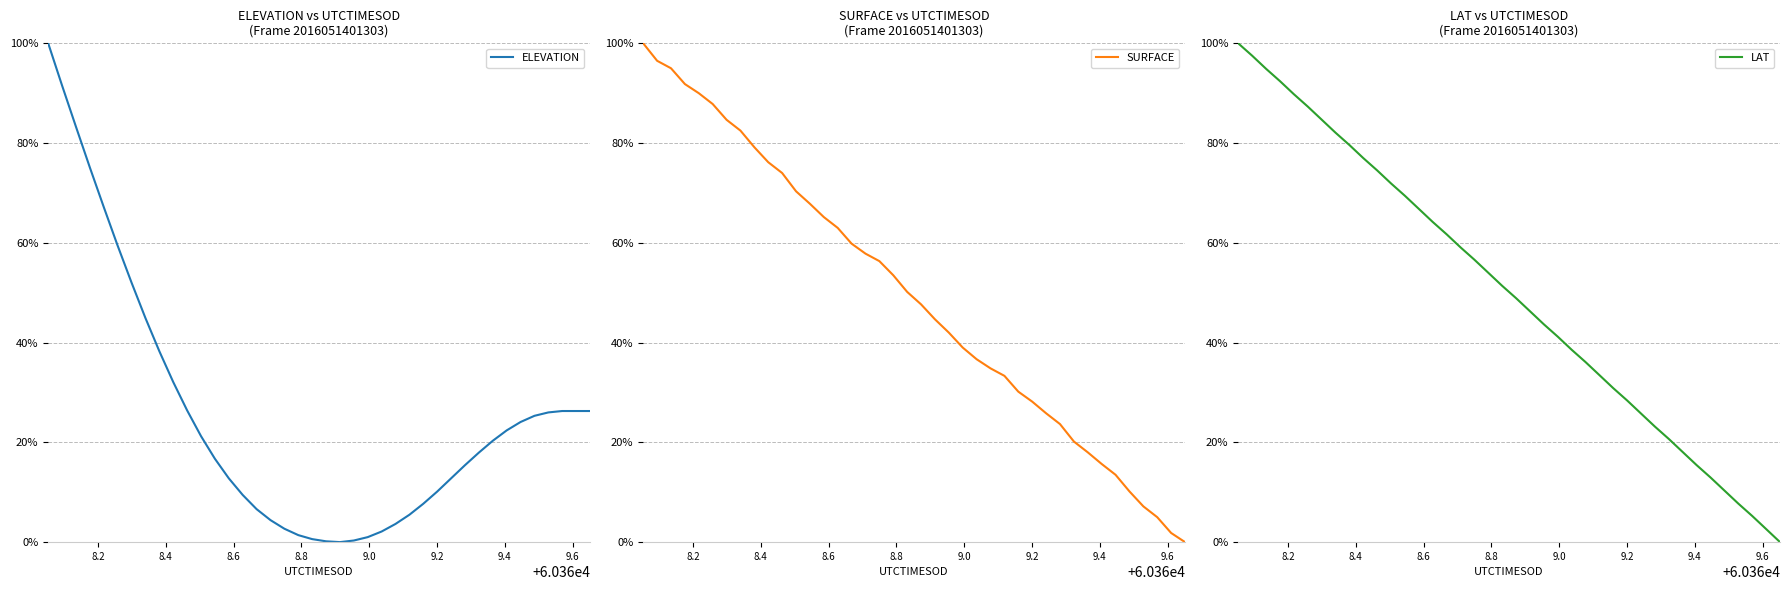

What is the value of the LAT point at the 2nd from the left?

1.0